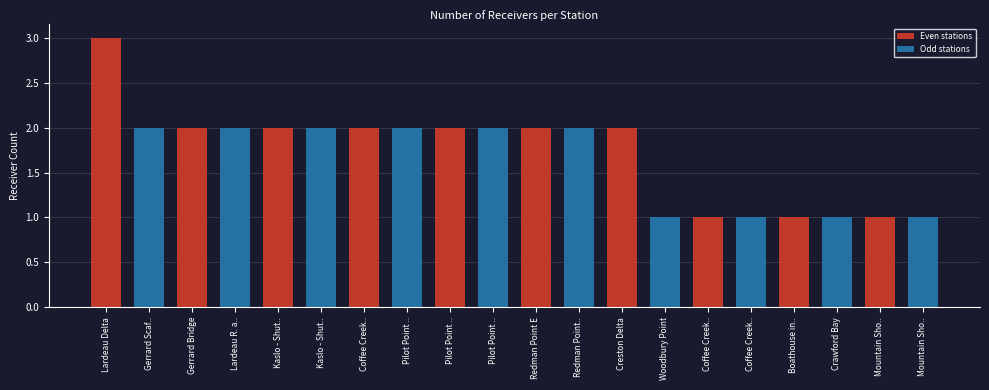

List the labels in order of value, smallest first.

Woodbury Point, Coffee Creek.., Coffee Creek.., Boathouse in.., Crawford Bay, Mountain Sho.., Mountain Sho.., Gerrard Scaf.., Gerrard Bridge, Lardeau R. a.., Kaslo - Shut.., Kaslo - Shut.., Coffee Creek.., Pilot Point .., Pilot Point .., Pilot Point .., Redman Point E, Redman Point.., Creston Delta, Lardeau Delta